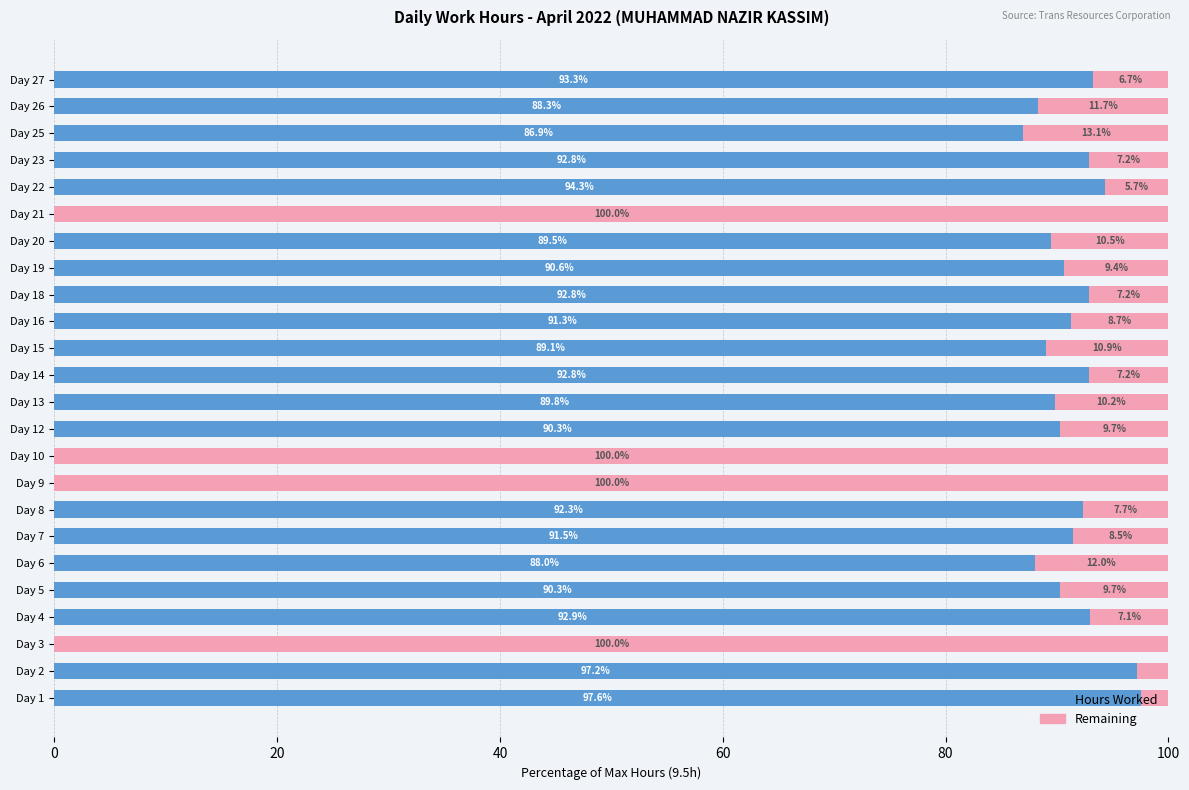

What is the total value across all series at Day 13?

100.0